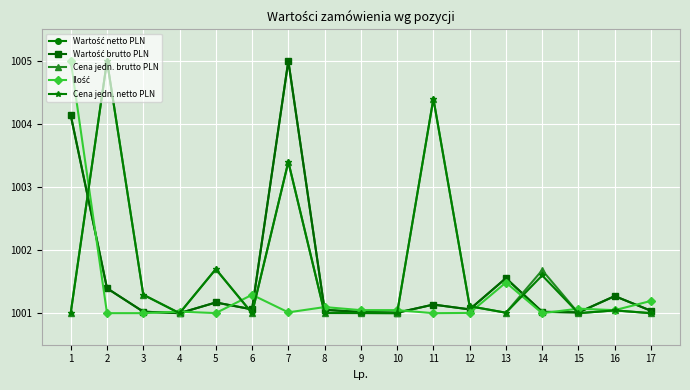

At which category is the sum across all series the highest?

7